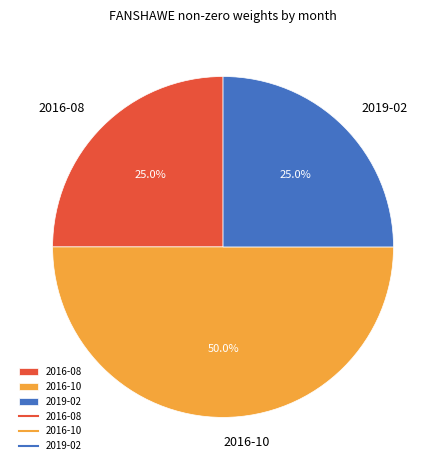

Does 2016-08 represent more than half of the total?

No